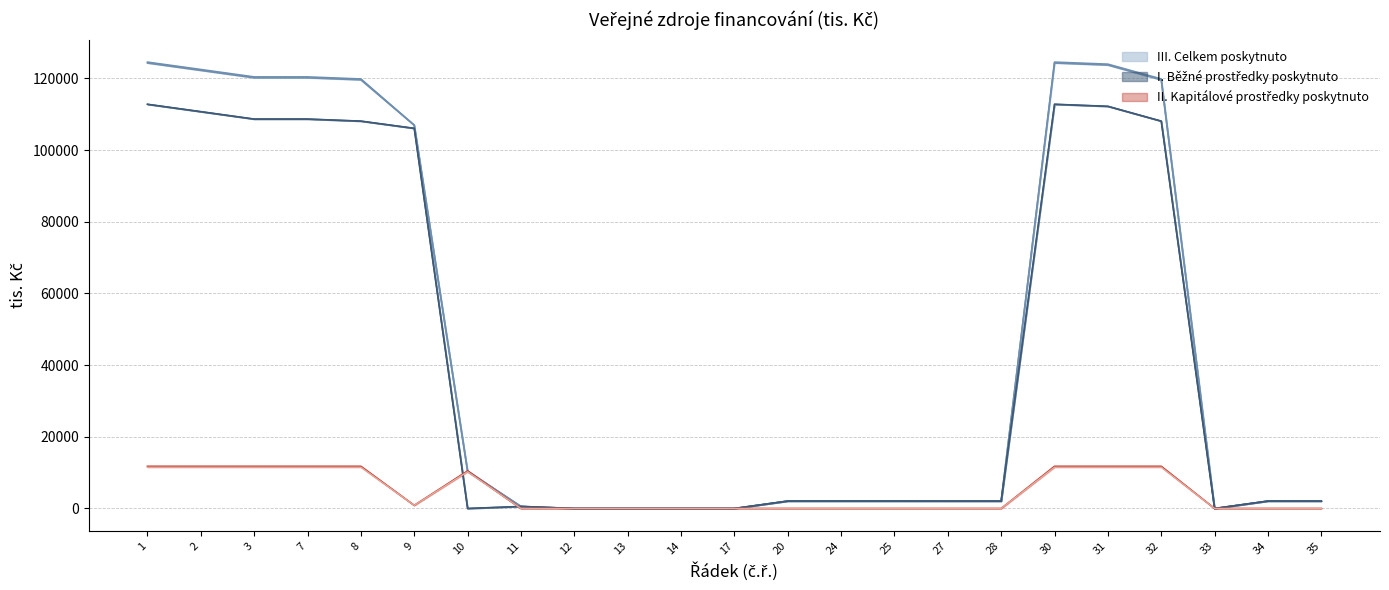

Rank the categories by III. Celkem použito value from lowest to highest.

12, 13, 14, 17, 33, 11, 27, 28, 35, 20, 24, 25, 34, 10, 9, 8, 32, 3, 7, 2, 31, 1, 30